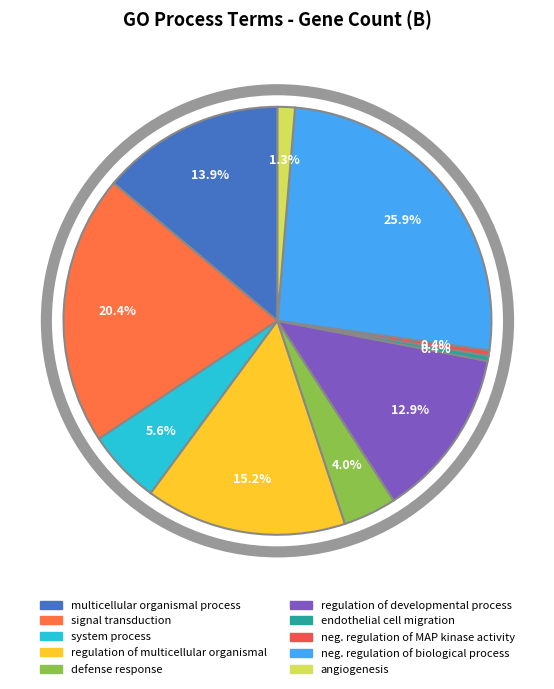

Is there a majority slice in this chart?

No